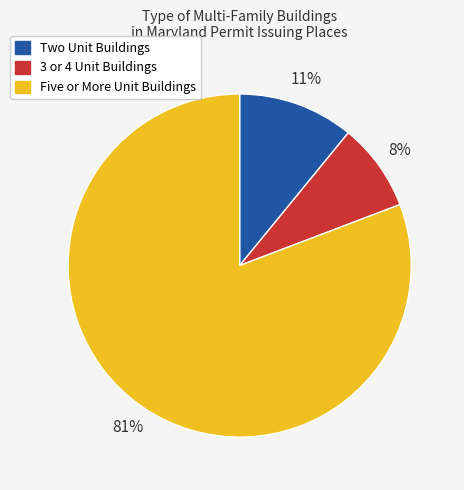

To the nearest percent, what is the average slice percentage?

33%